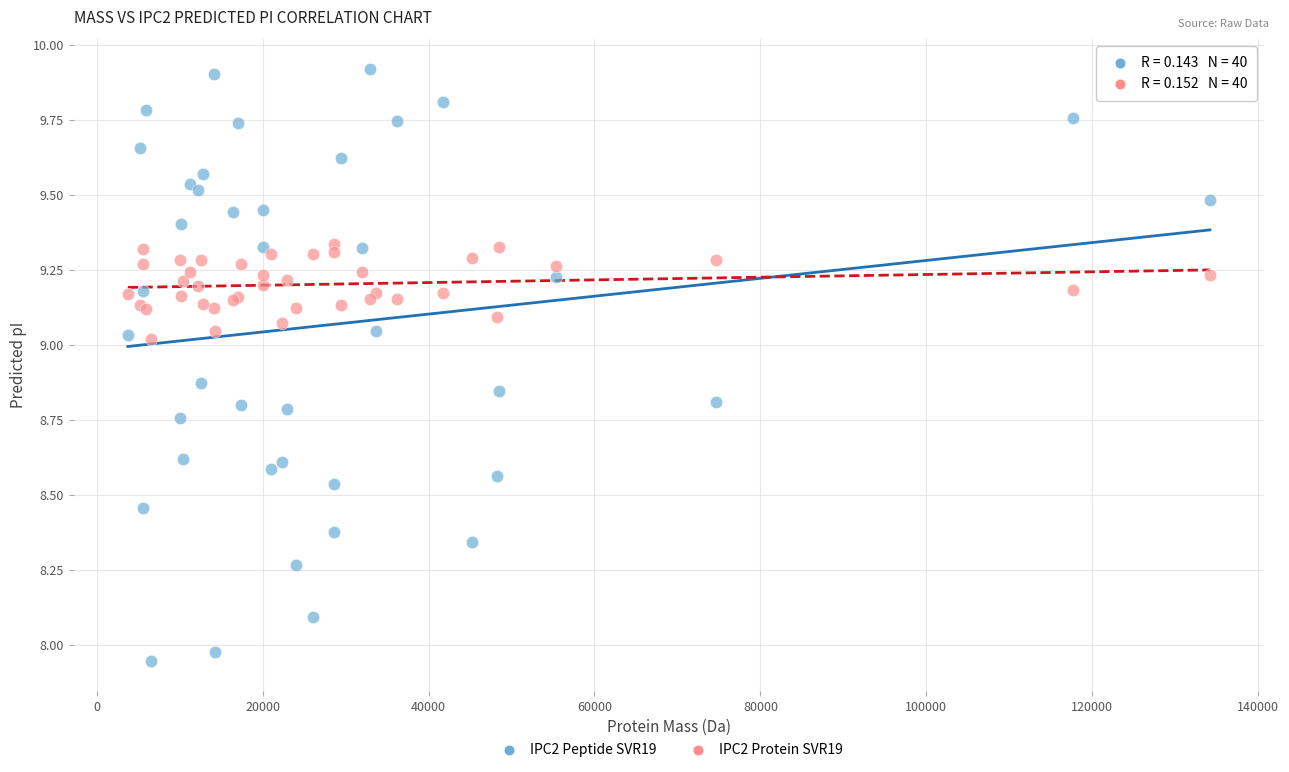

Which series has the widest spread of Y values?

IPC2 Peptide SVR19